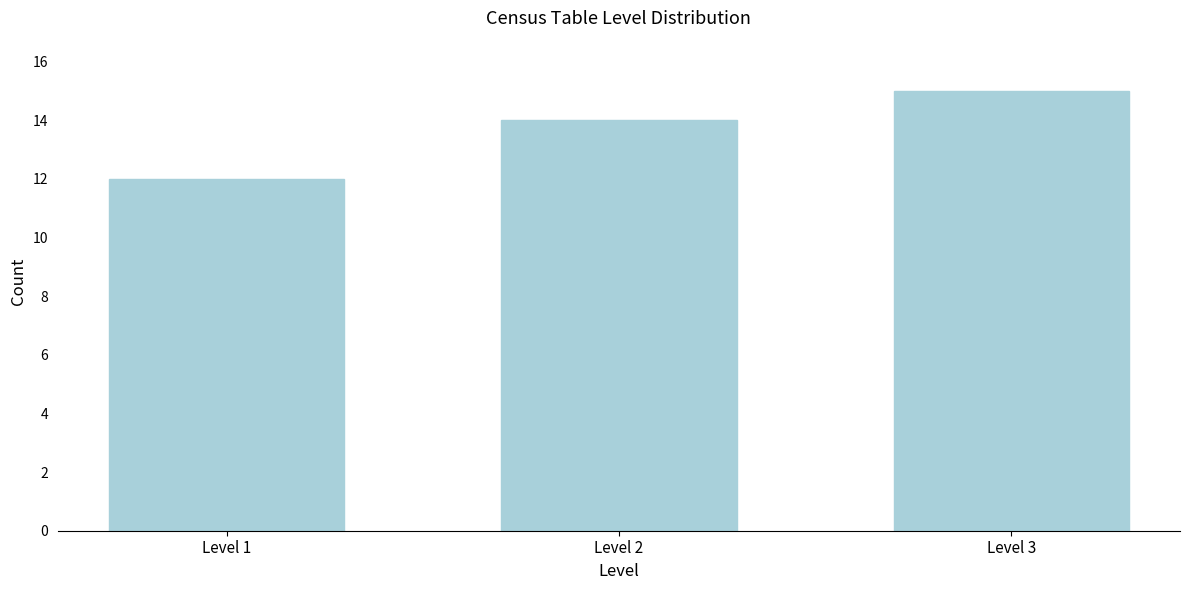

Reading left to right, what are all the values shown in this chart?

Level 1=12	Level 2=14	Level 3=15